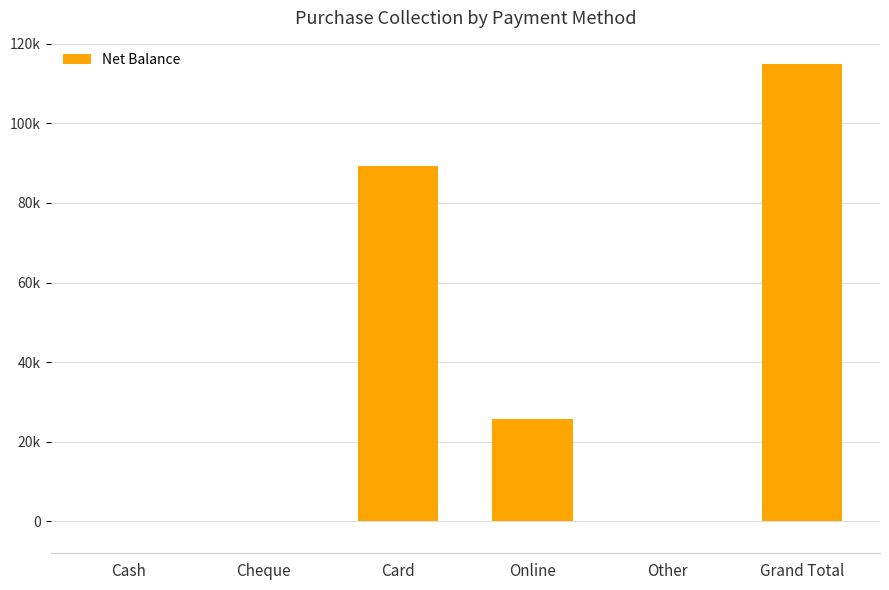

Rank the categories by value from highest to lowest.

Grand Total, Card, Online, Cash, Cheque, Other